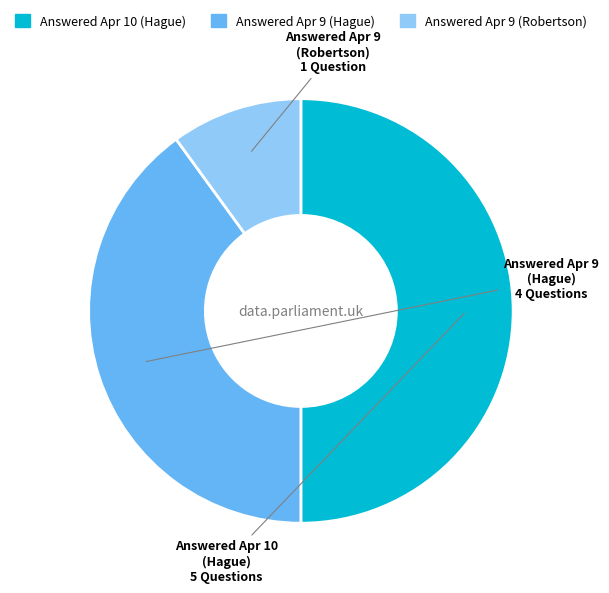

How many slices are in this pie chart?

3